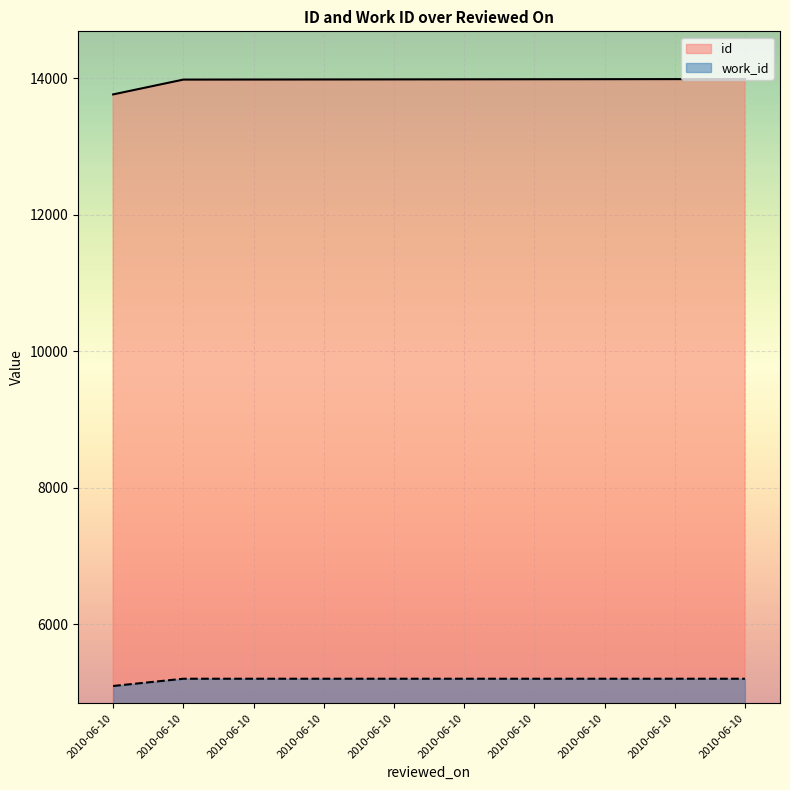

How many lines are shown in the chart?

2